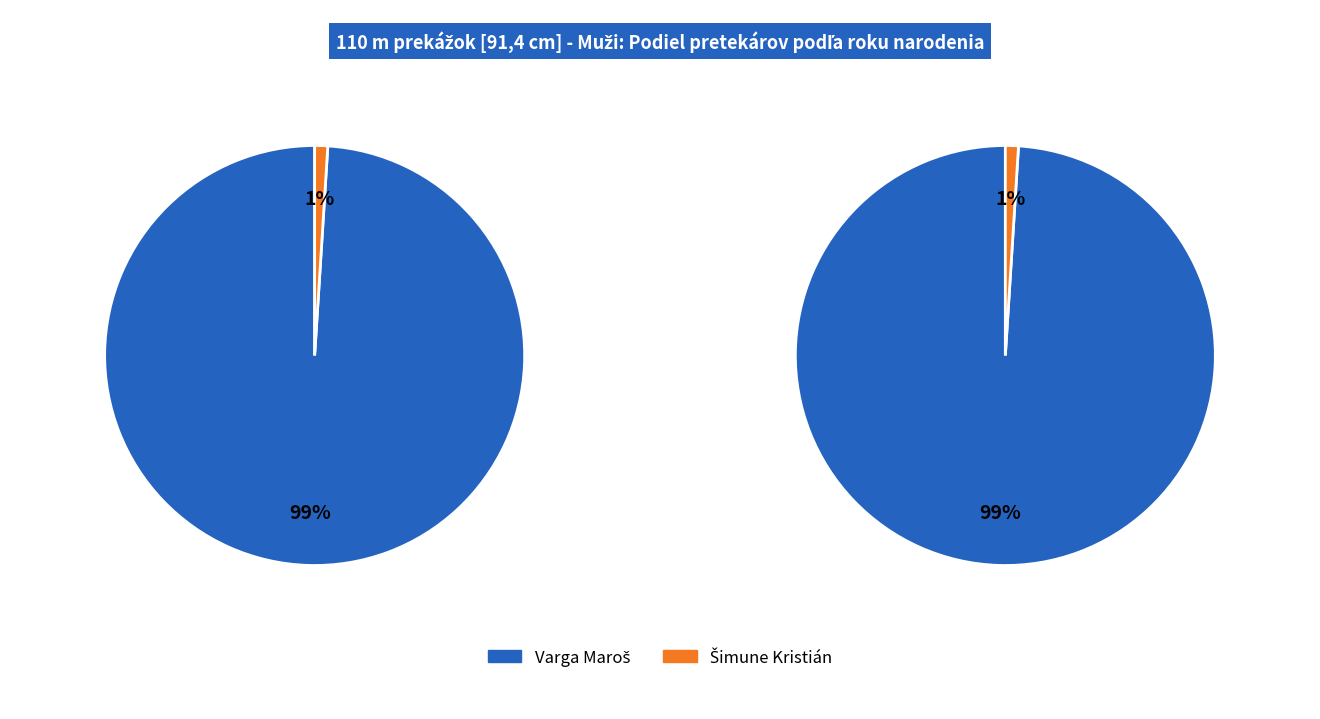

How many segments does this pie chart have?

2